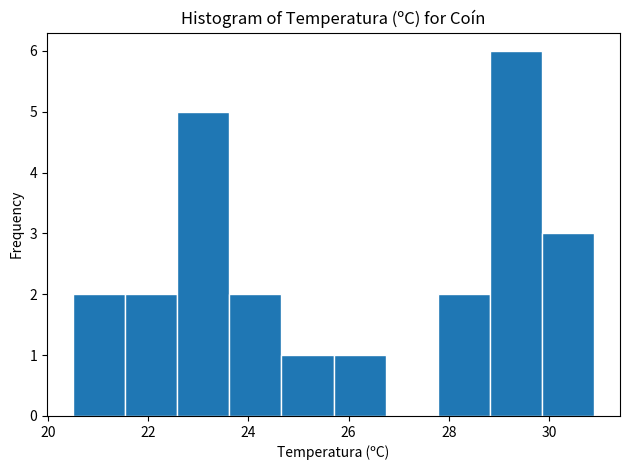

What is the height of the bar covering 21.54 to 22.58 on the x-axis? Neither the bar edges nor the heights are printed on the chart, so give them approximately, as read against the axes.

2